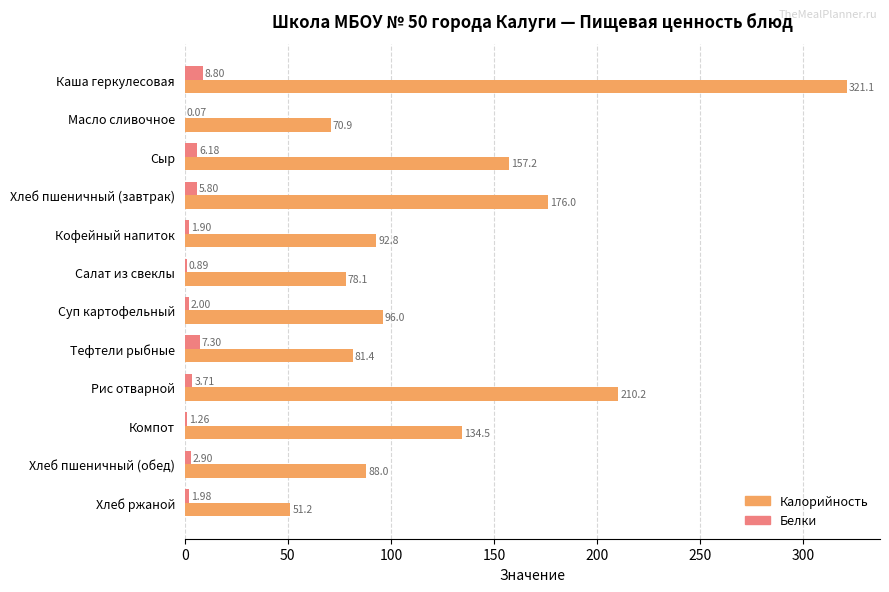

Which series changed the most between Тефтели рыбные and Хлеб ржаной?

Калорийность